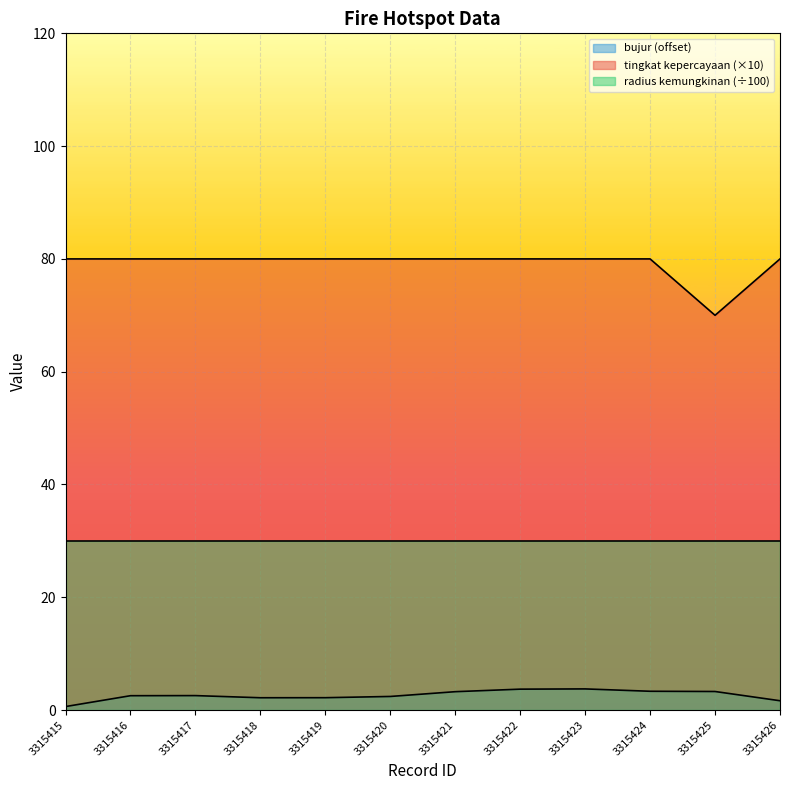

At which label is tingkat kepercayaan closest to 75?

3315415